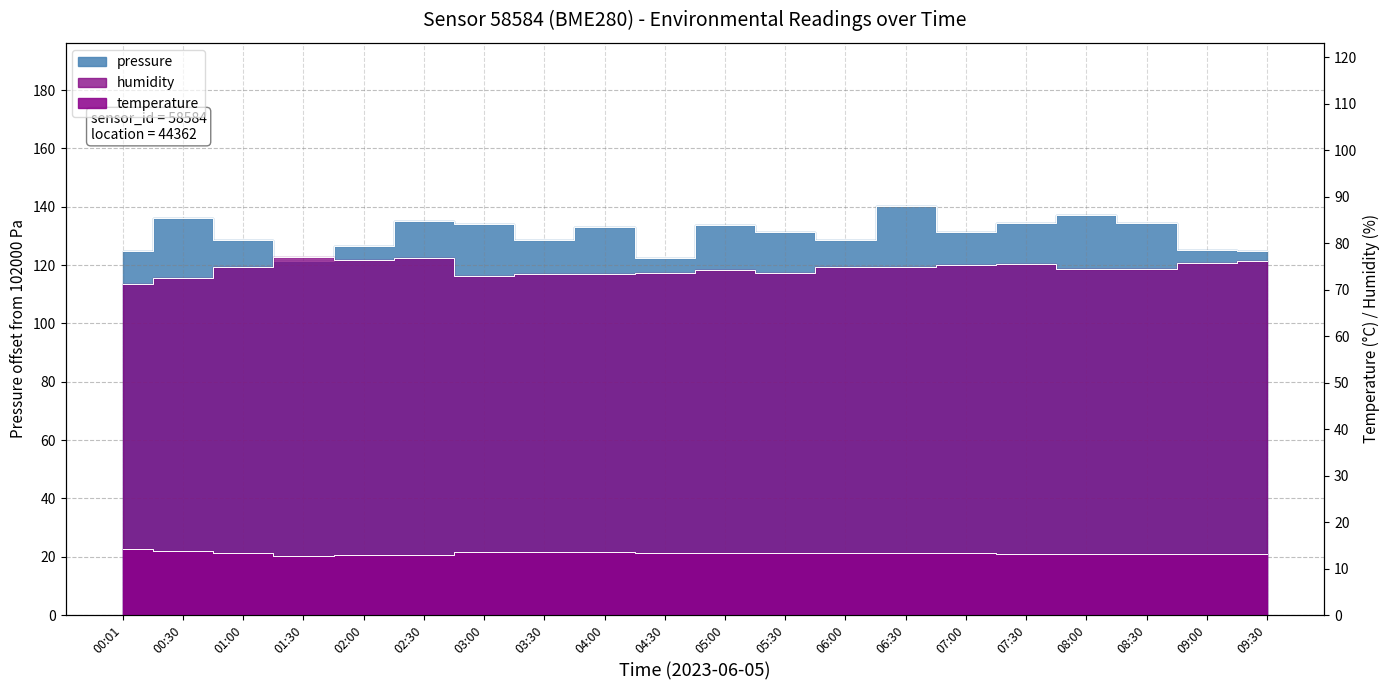

True or false: temperature and humidity cross at least once.

False